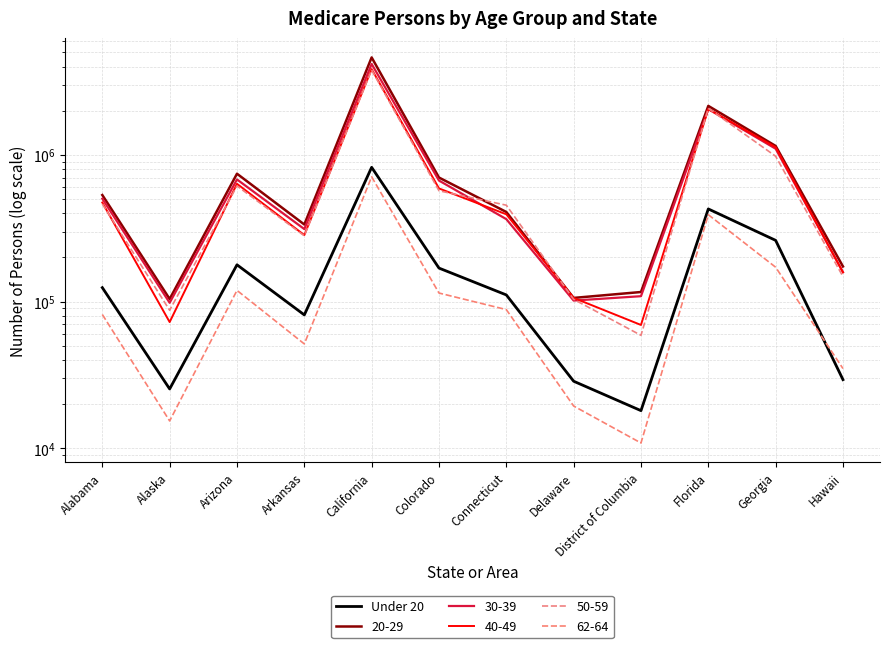

What is the sum of the values at District of Columbia and Connecticut?

128956